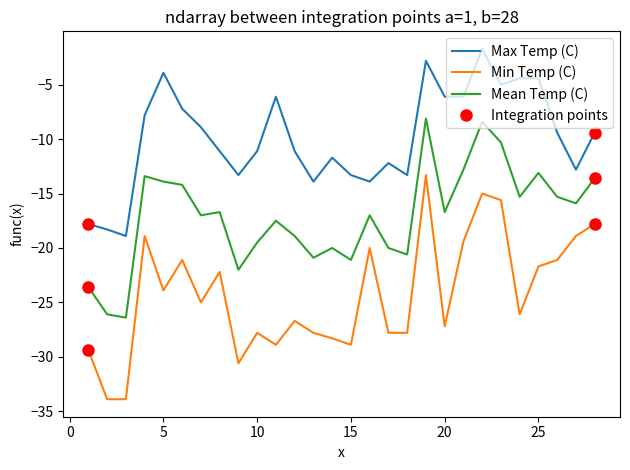

What is the difference between the maximum and minimum values in the Min Temp (C) series?

20.6